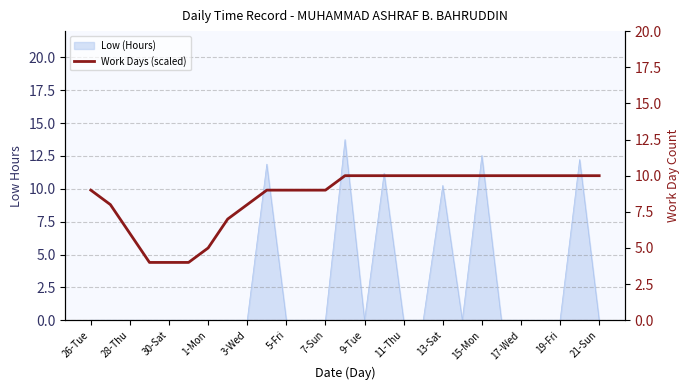

Is it true that Low (Hours) equals -7.7 at 26-Tue?

False